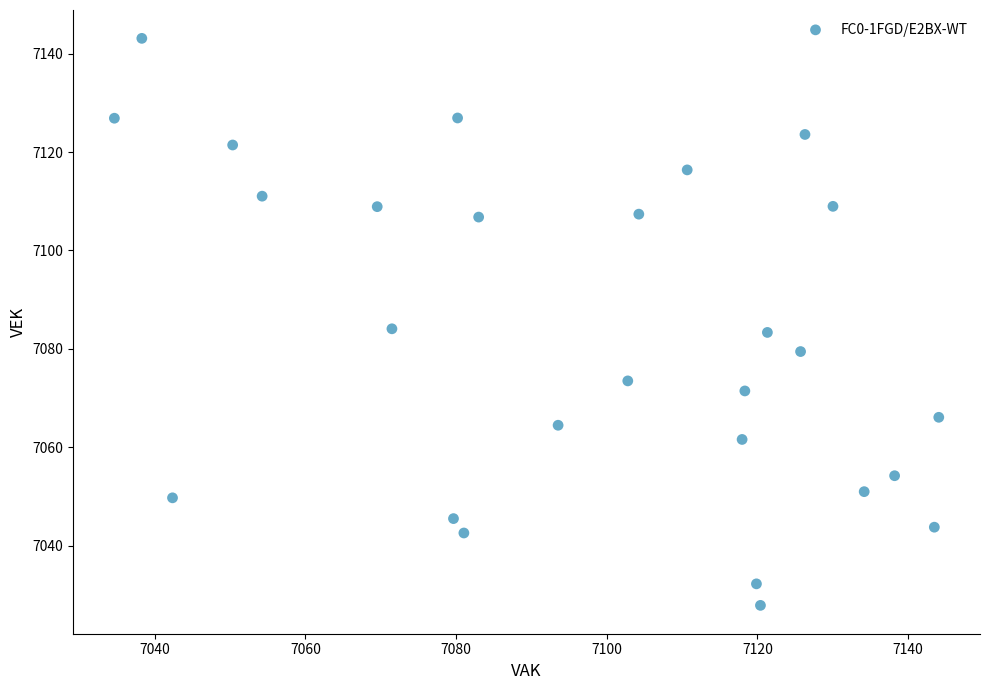

What is the range of Y values (max minus min)?

115.2